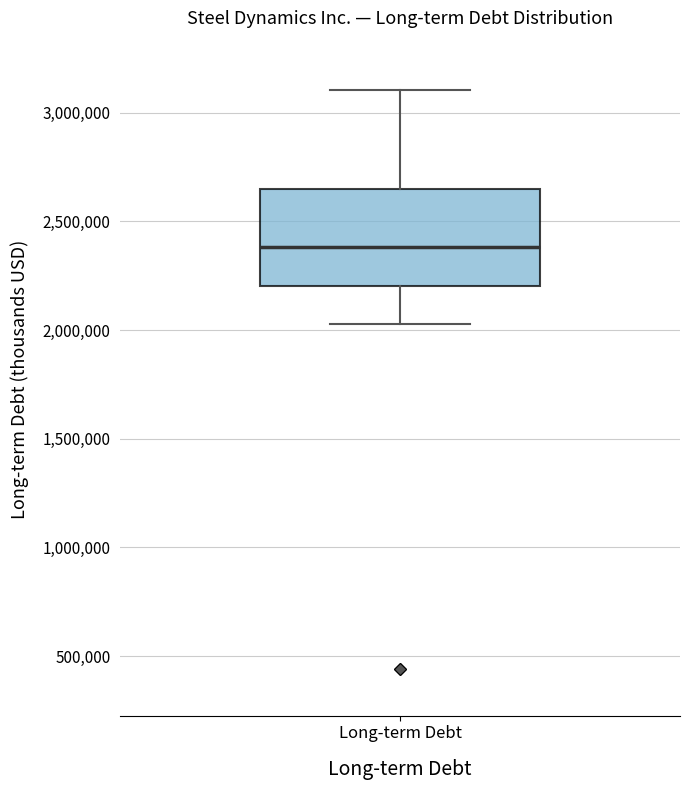

Read this box plot against the y-axis: the position of the median line, the range covered by the box, and the ends of both whiskers. The values are not printed on the chart, so give them approximately, as read against the axis.

median 2400000, box 2200000 to 2650000, whiskers 2050000 to 3100000